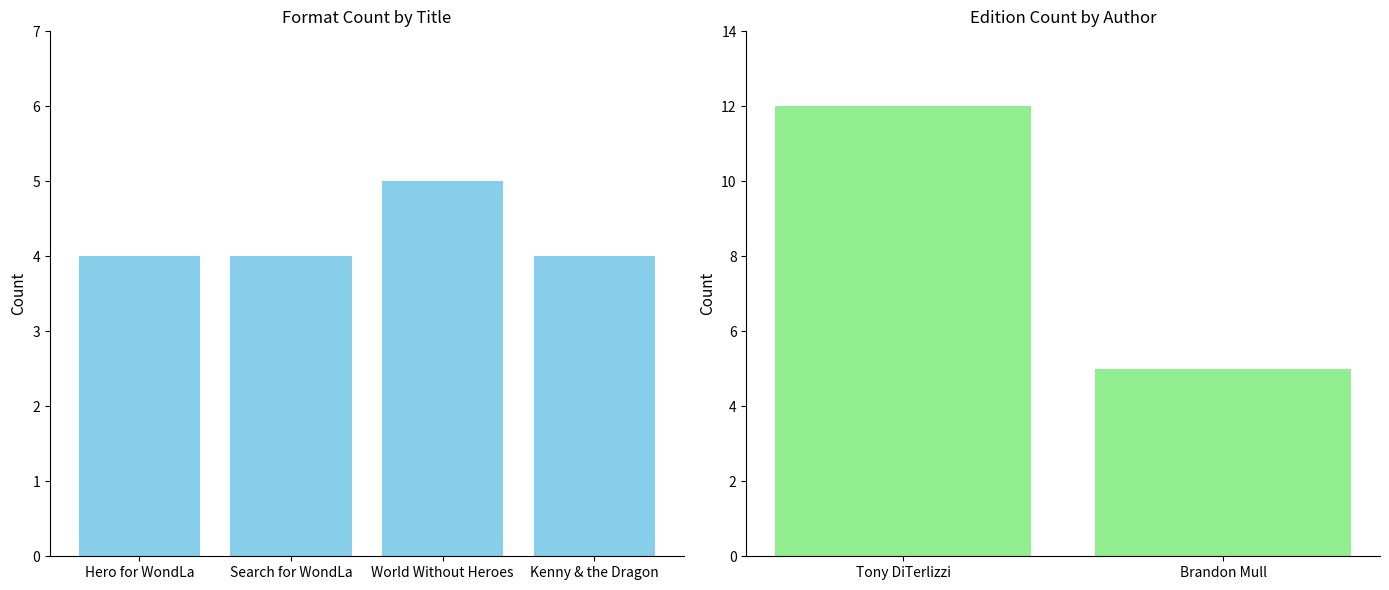

Are the bars grouped side by side (vs. stacked)?

No